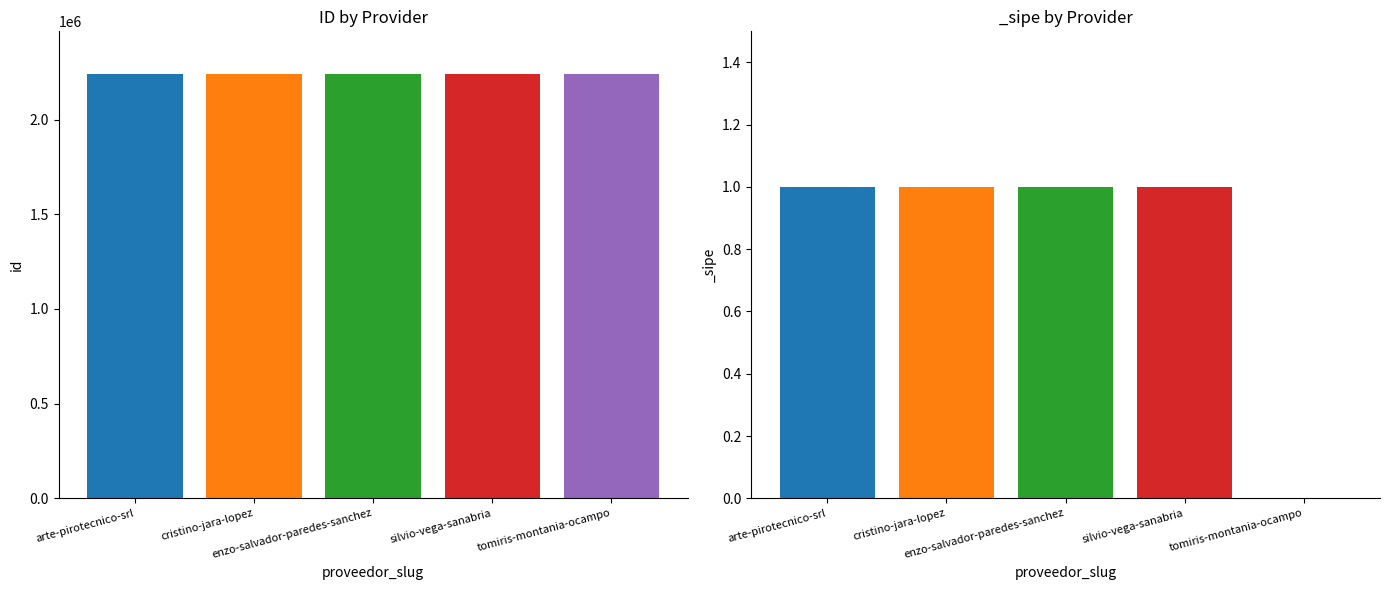

Reading right to left, what are all the values shown in this chart?

id: 2241537	2241538	2241535	2241539	2241536
_sipe: 0	1	1	1	1